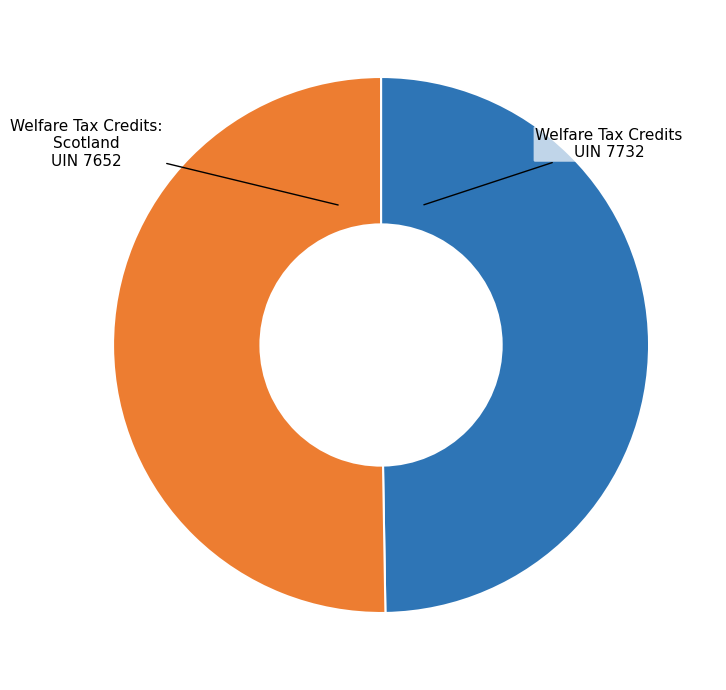

Count the number of slices in the pie.

2